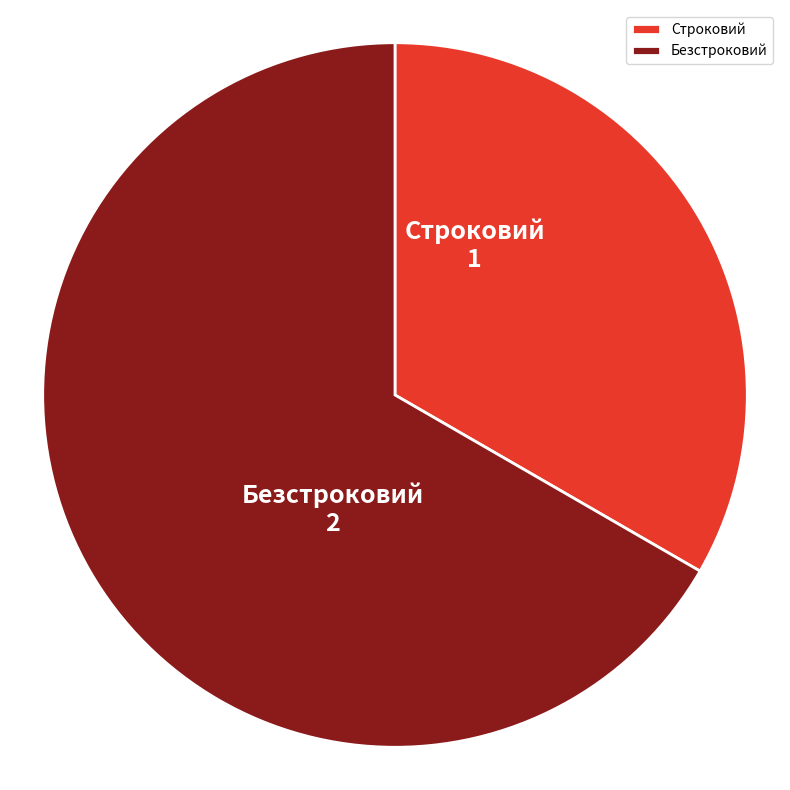

Is there any slice that represents more than half of the pie?

Yes